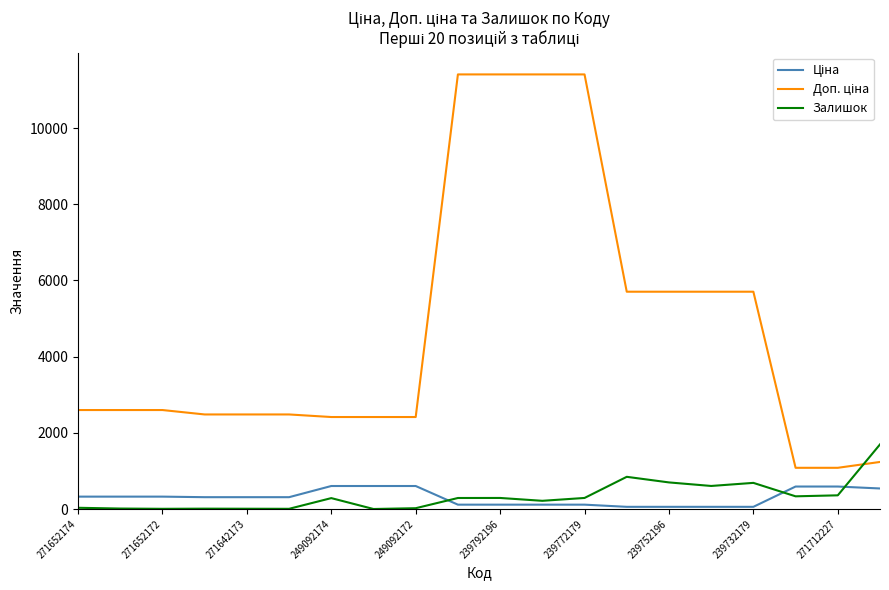

What is the maximum value for Залишок?

1696.0